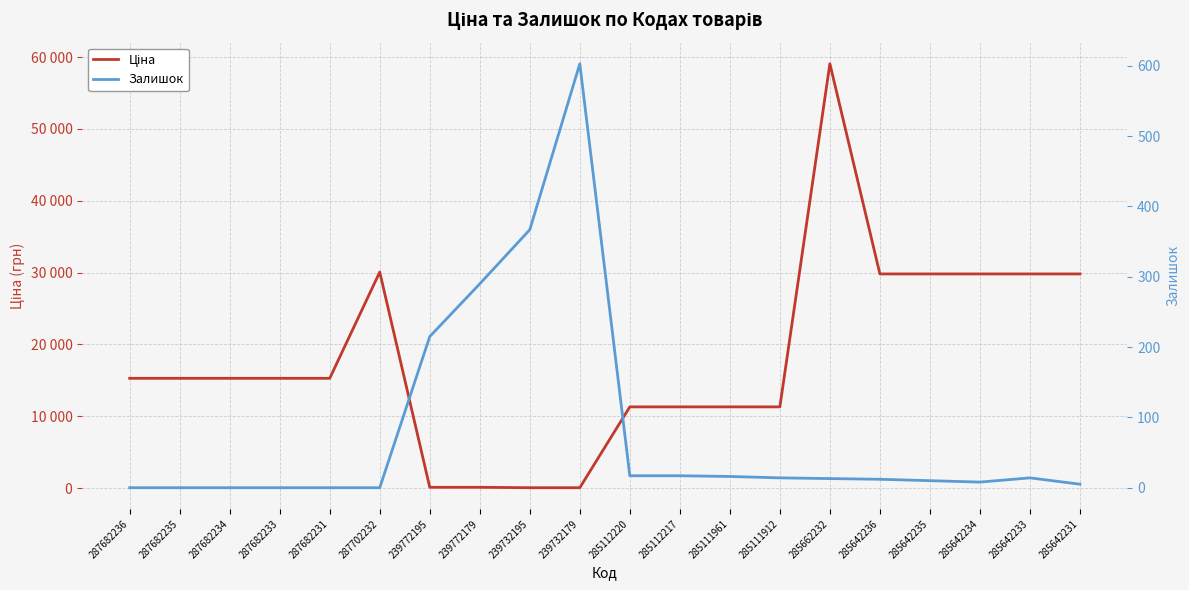

What is the maximum value for Залишок?

603.0